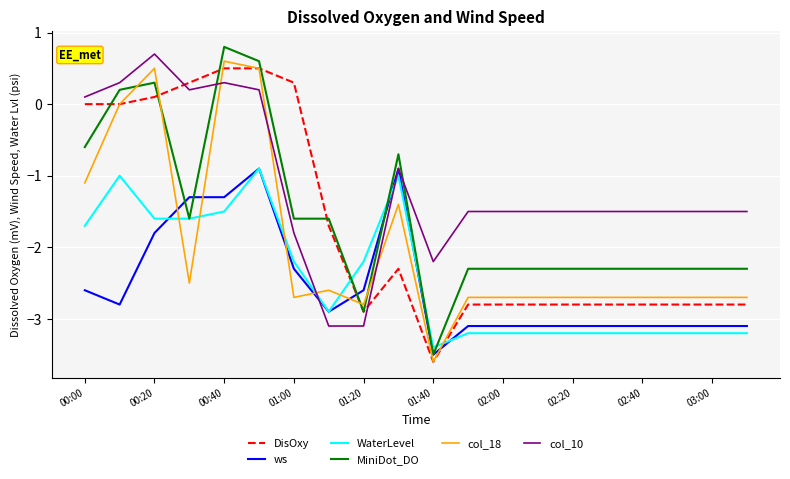

How many intersections are there between col_10 and DisOxy?

2